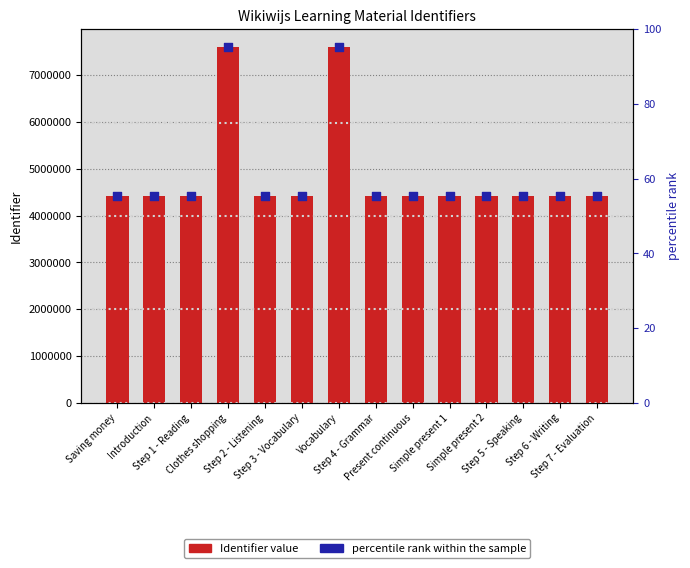

Which series has the largest total across all categories?

Identifier value